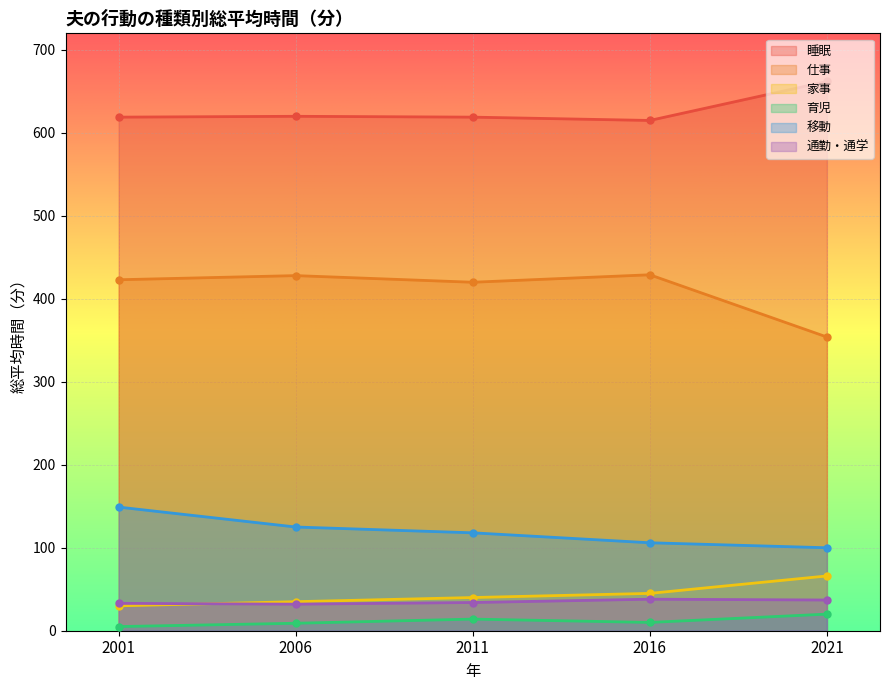

What is the difference between the second highest and minimum values in the 通勤・通学 series?

5